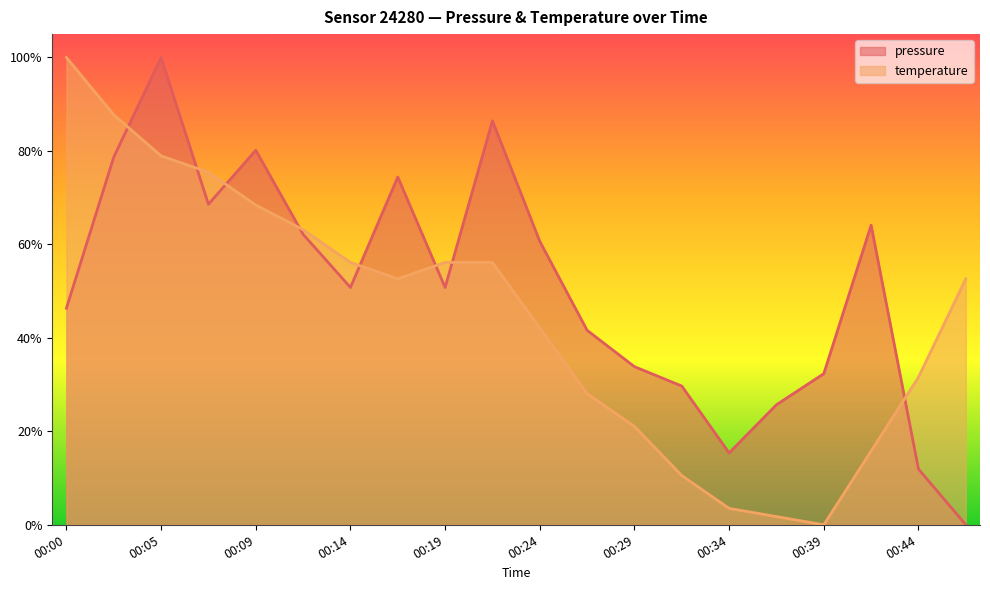

What is the highest value of the temperature series?

1.0